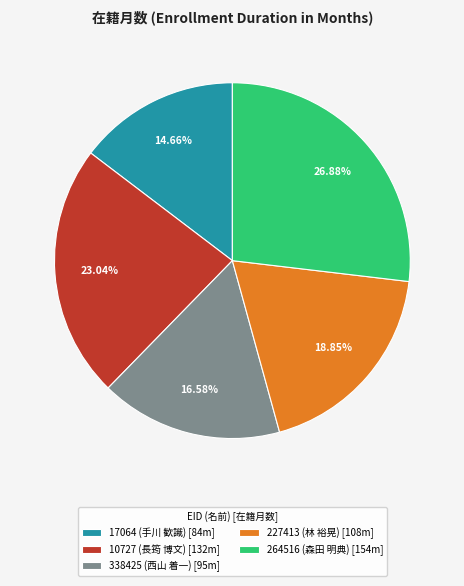

Which slice is the smallest?

17064